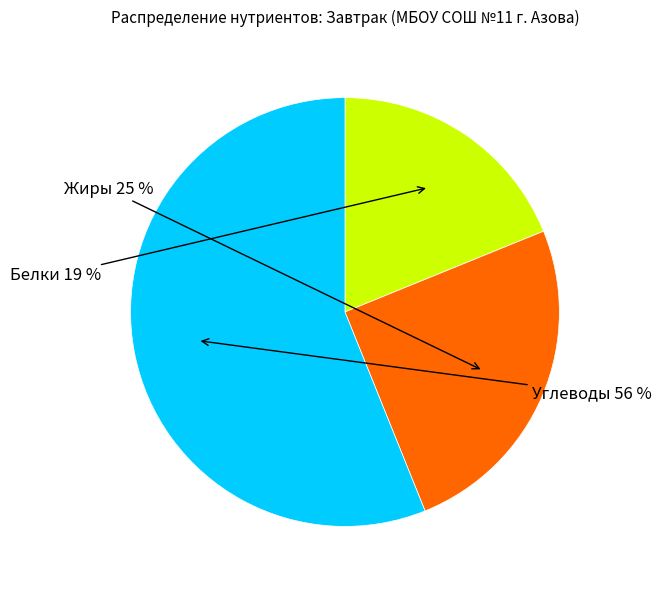

Does any single category account for the majority?

Yes